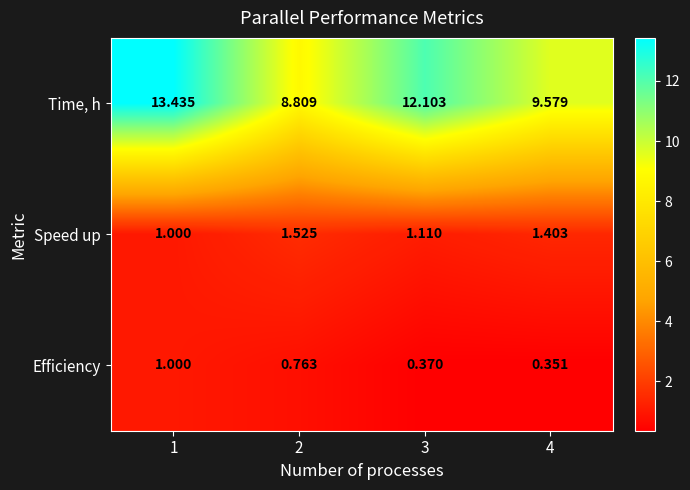

Which series has the largest range (max minus min)?

Time, h